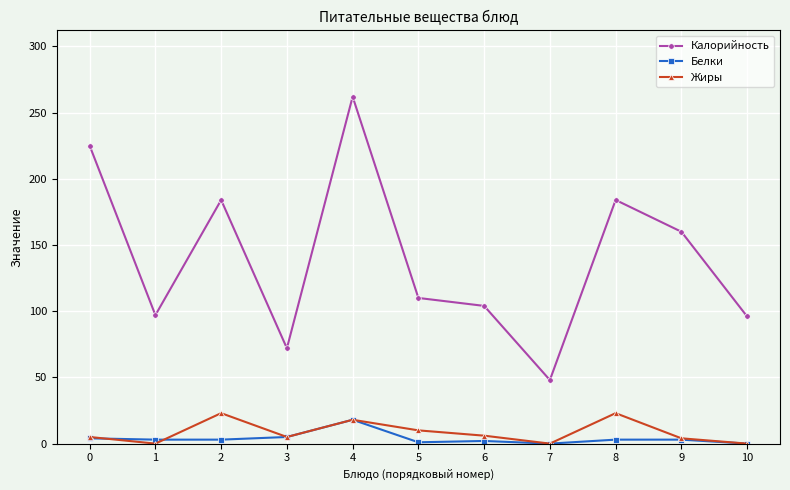

Is the value of Калорийность at 0 greater than the value of Белки at 1?

Yes